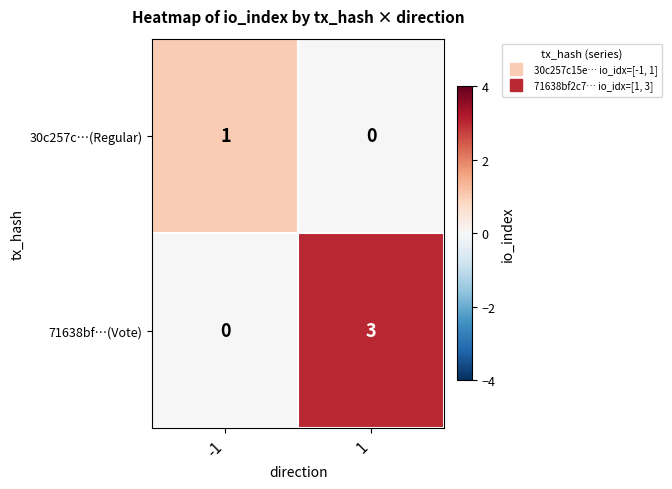

The 30c257c…(Regular) series shows 0 at 1. True or false?

True